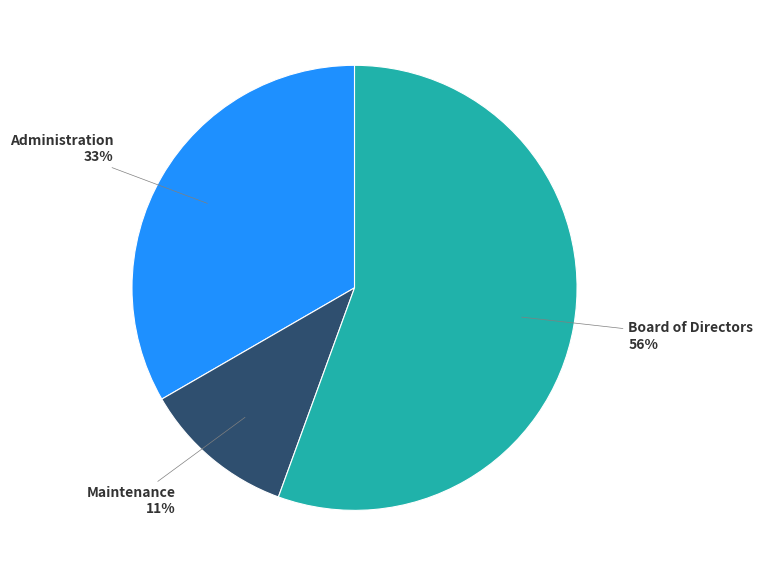

To the nearest percent, what is the average slice percentage?

33%